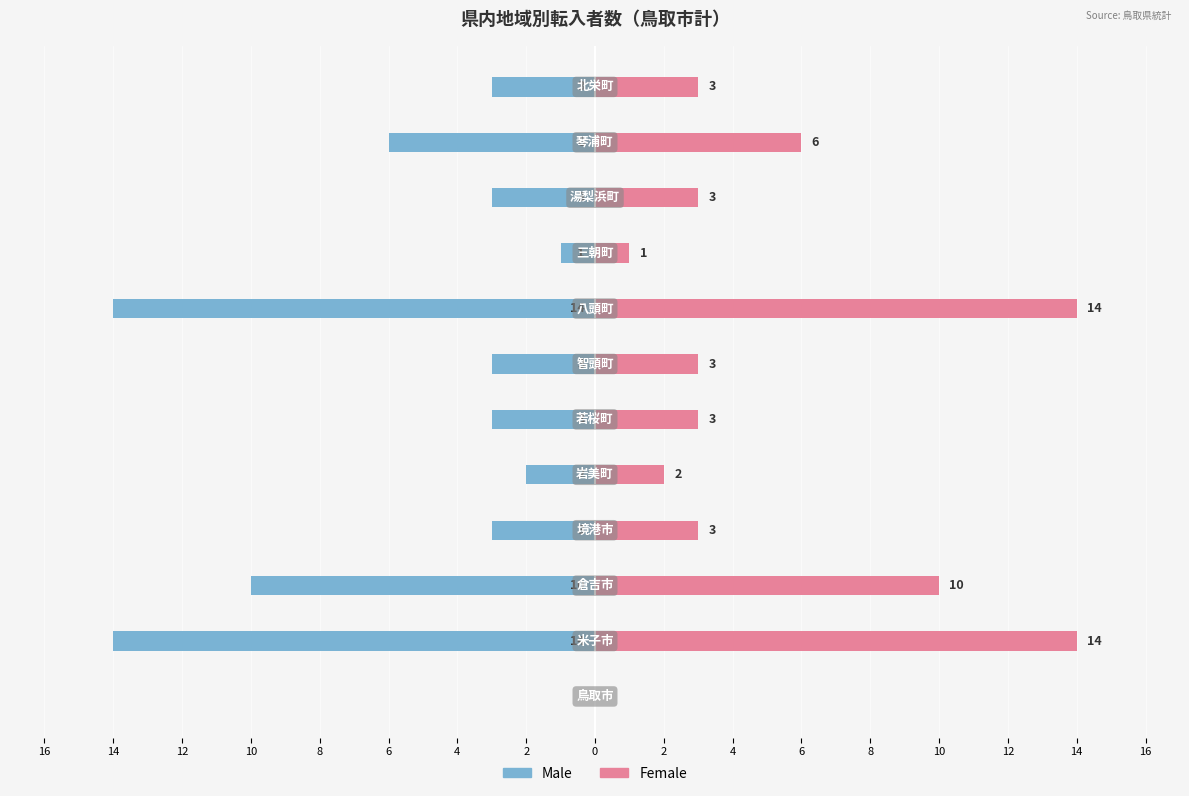

What is the sum of all Male values?

-62